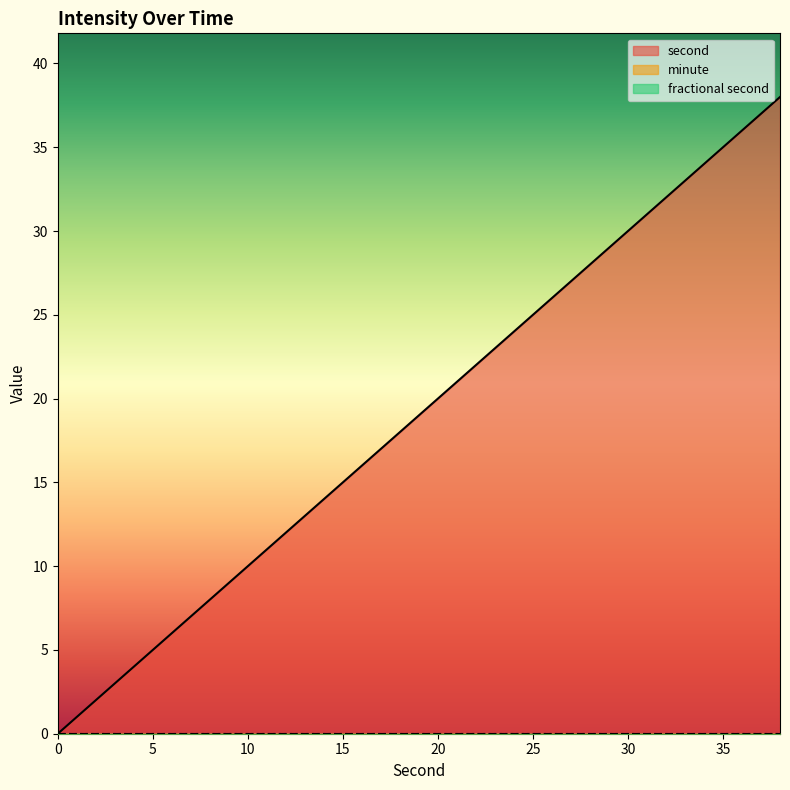

Reading left to right, extract all data points from this chart.

second: 0	2	4	6	8	10	12	14	16	18	20	22	24	26	28	30	32	34	36	38
minute: 0	0	0	0	0	0	0	0	0	0	0	0	0	0	0	0	0	0	0	0
fractional second: 0	0	0	0	0	0	0	0	0	0	0	0	0	0	0	0	0	0	0	0